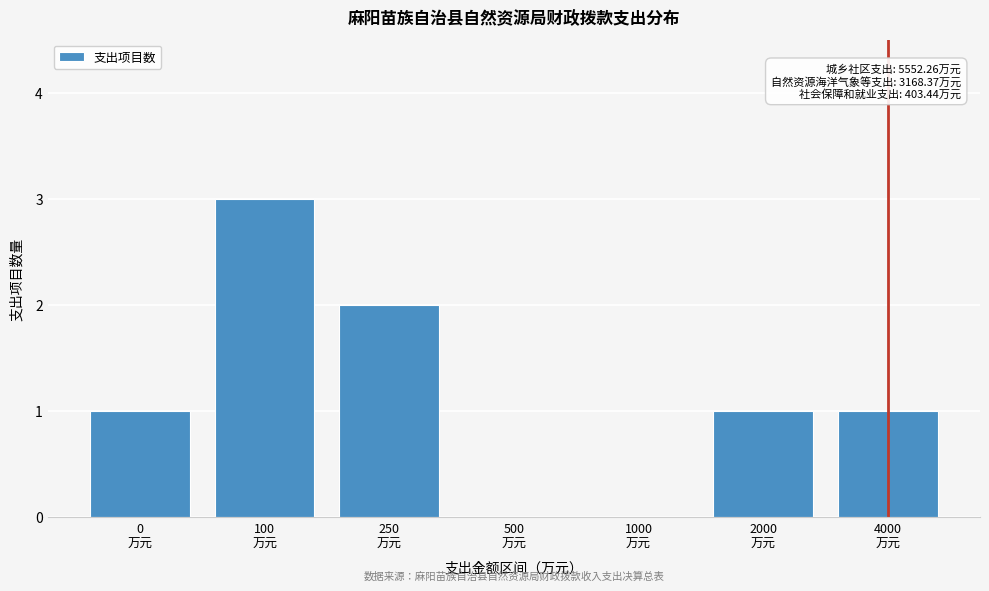

What is the sum of all values?

8